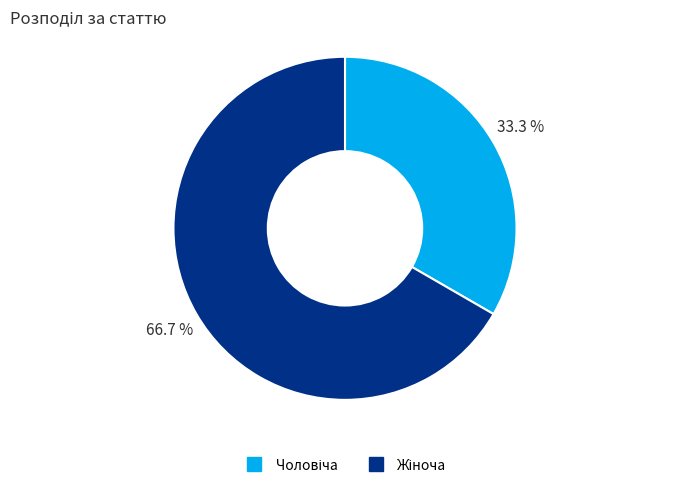

Is there a majority slice in this chart?

Yes